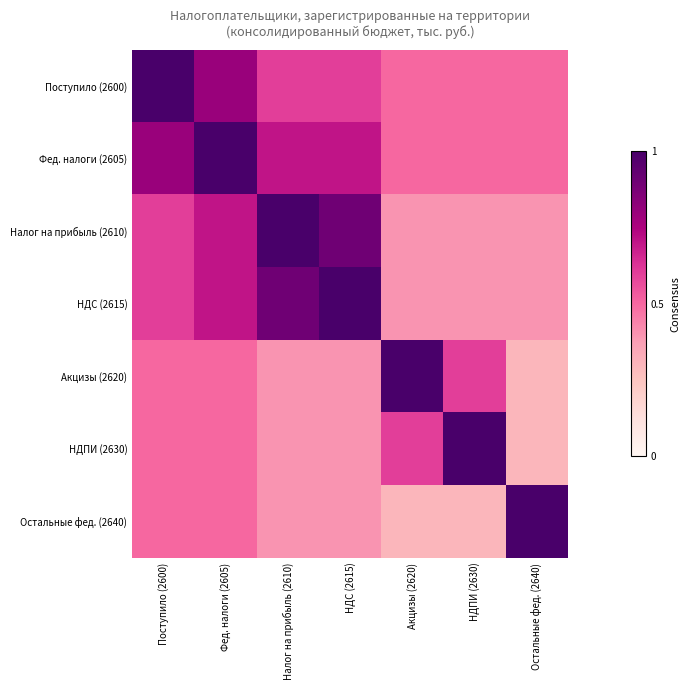

Which series has the largest total across all categories?

Фед. налоги (2605)